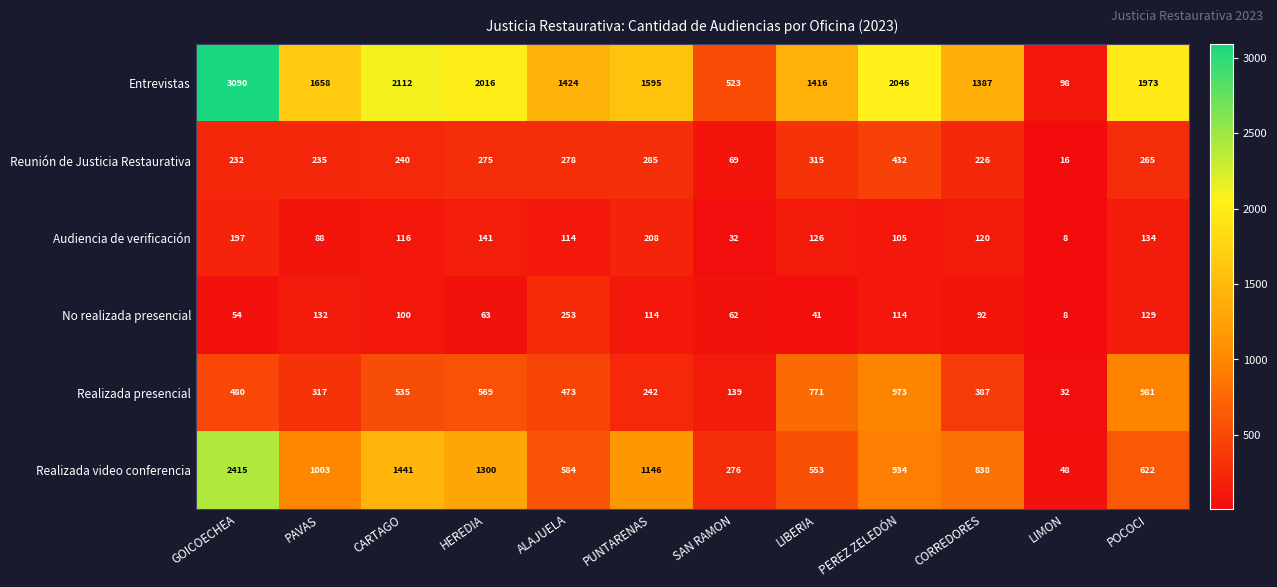

What is the difference between the highest and lowest values at GOICOECHEA?

3036